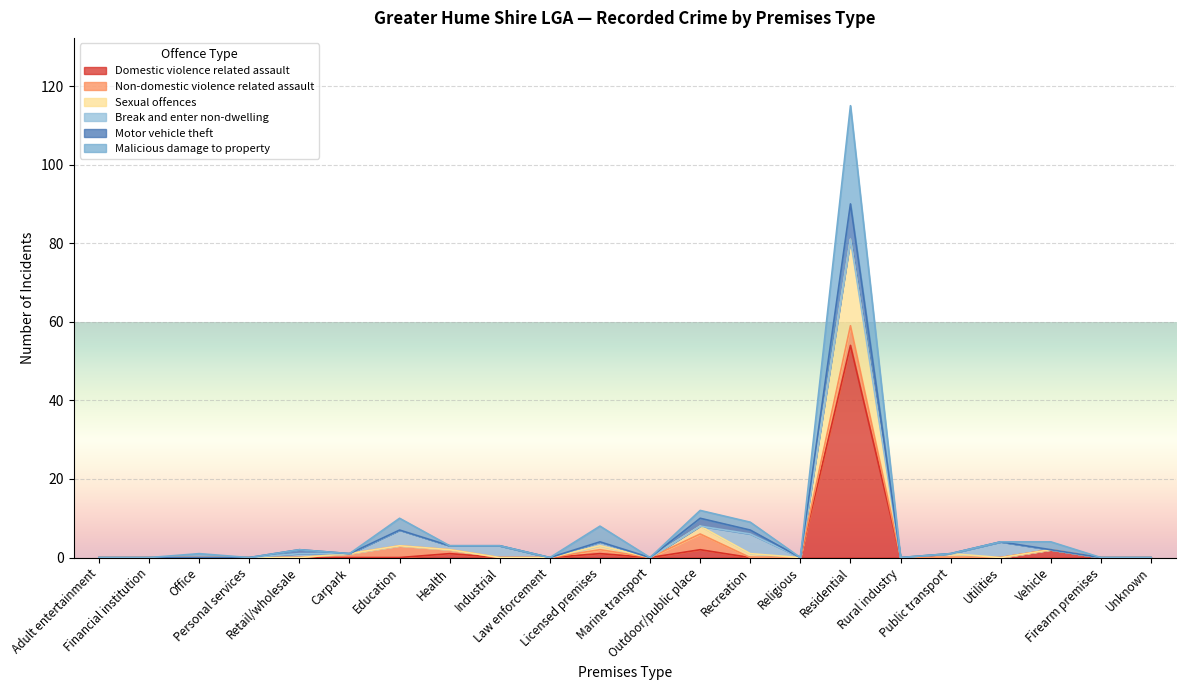

What is the highest value of the Domestic violence related assault series?

54